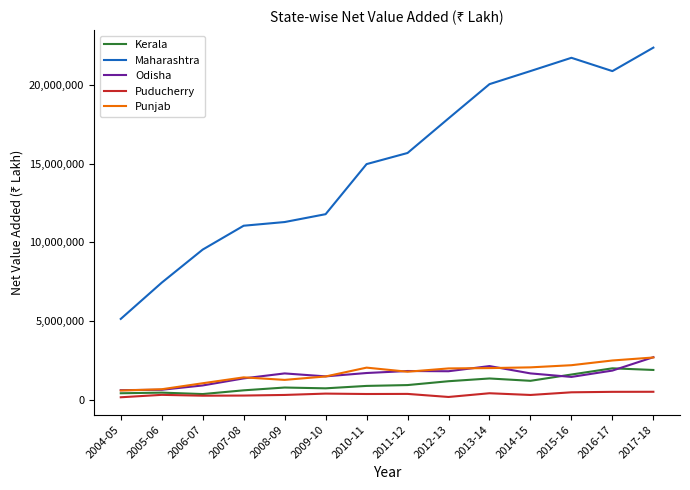

Read the Punjab value at 2009-10, to the nearest 100.

1473600